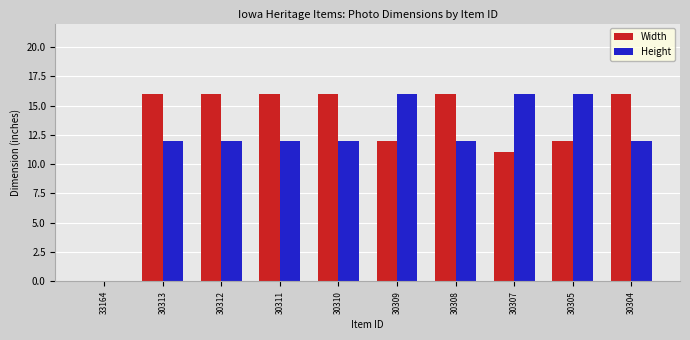

What is the sum of all Height values?

120